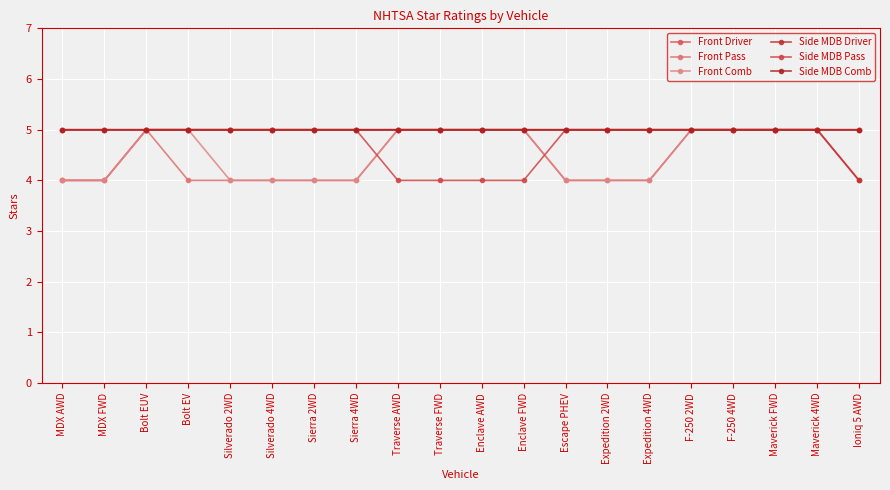

What is the greatest value displayed?

5